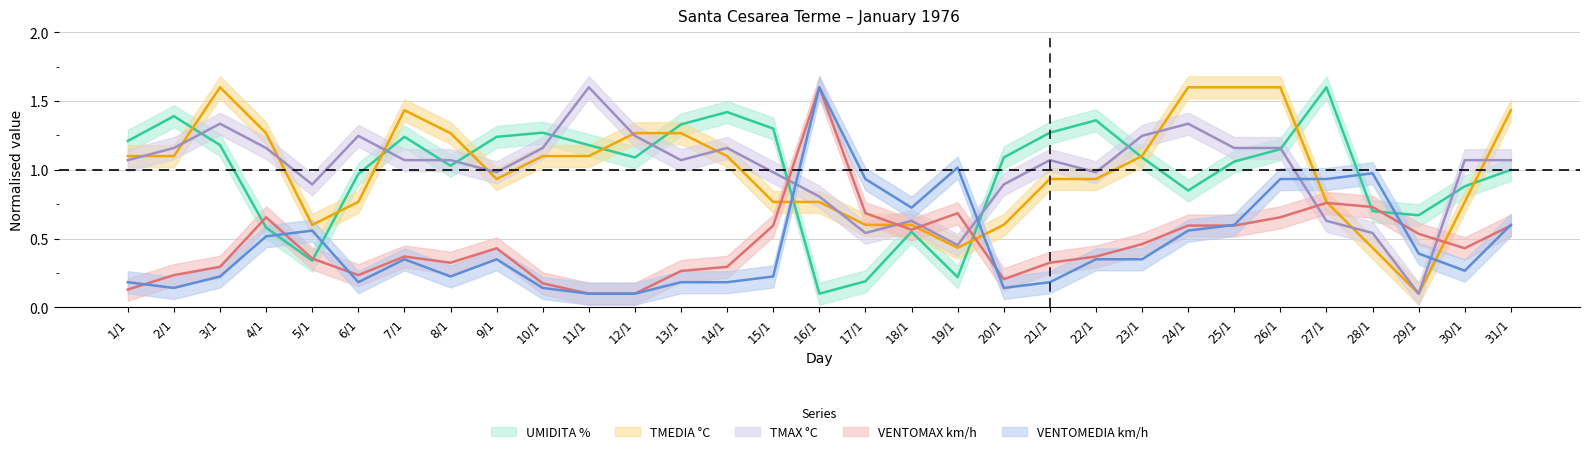

In VENTOMAX km/h, how many points are lower than both neighbors (excluding endpoints)?

5